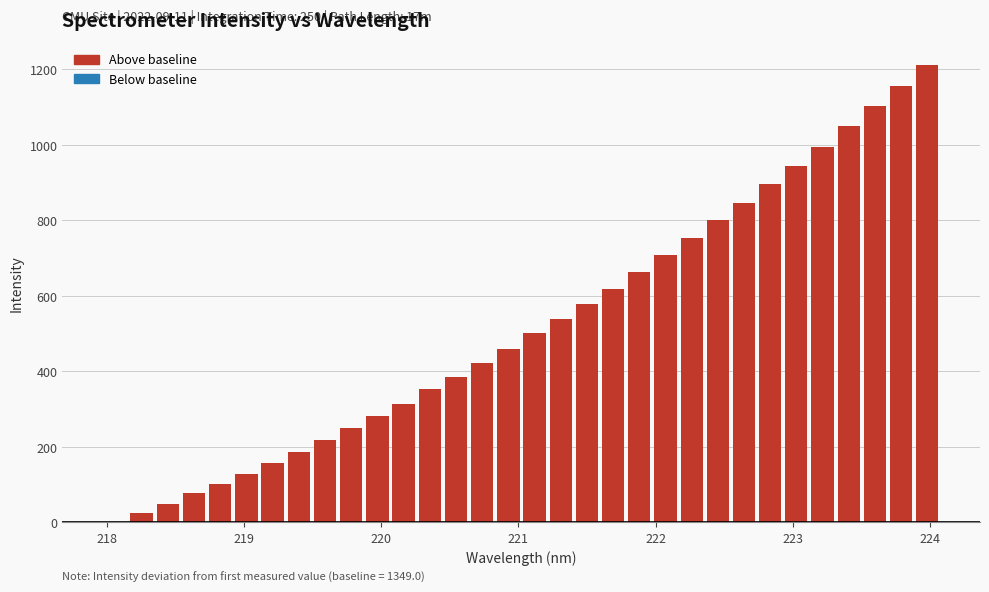

Which label corresponds to the largest value in the chart?

223.9802